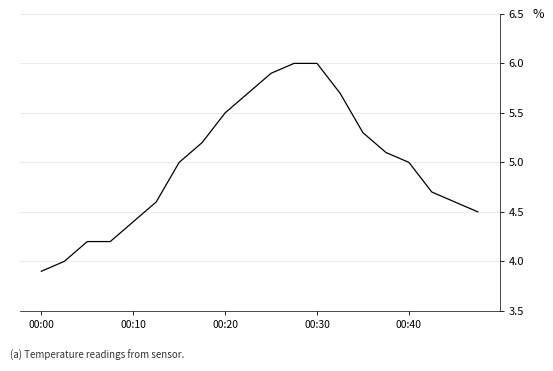

Reading left to right, transcribe all the data shown in this chart.

3.9	4.0	4.2	4.2	4.4	4.6	5.0	5.2	5.5	5.7	5.9	6.0	6.0	5.7	5.3	5.1	5.0	4.7	4.6	4.5